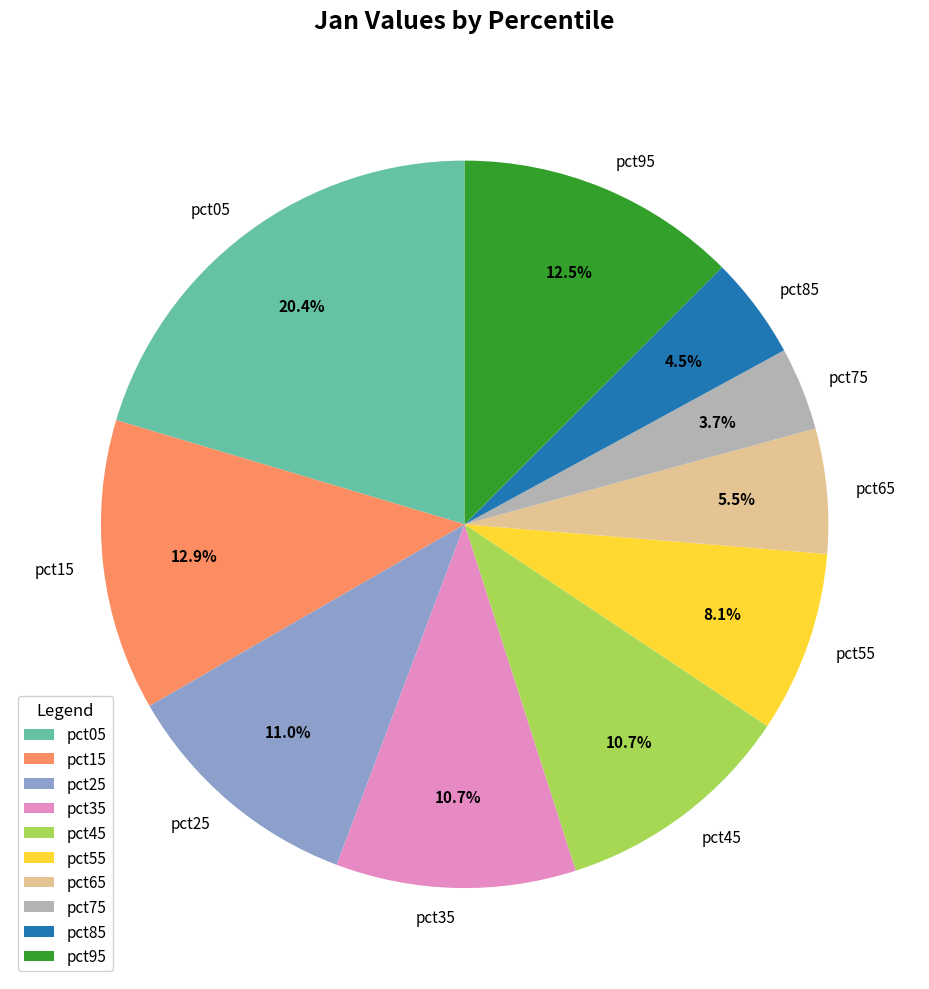

How many segments does this pie chart have?

10